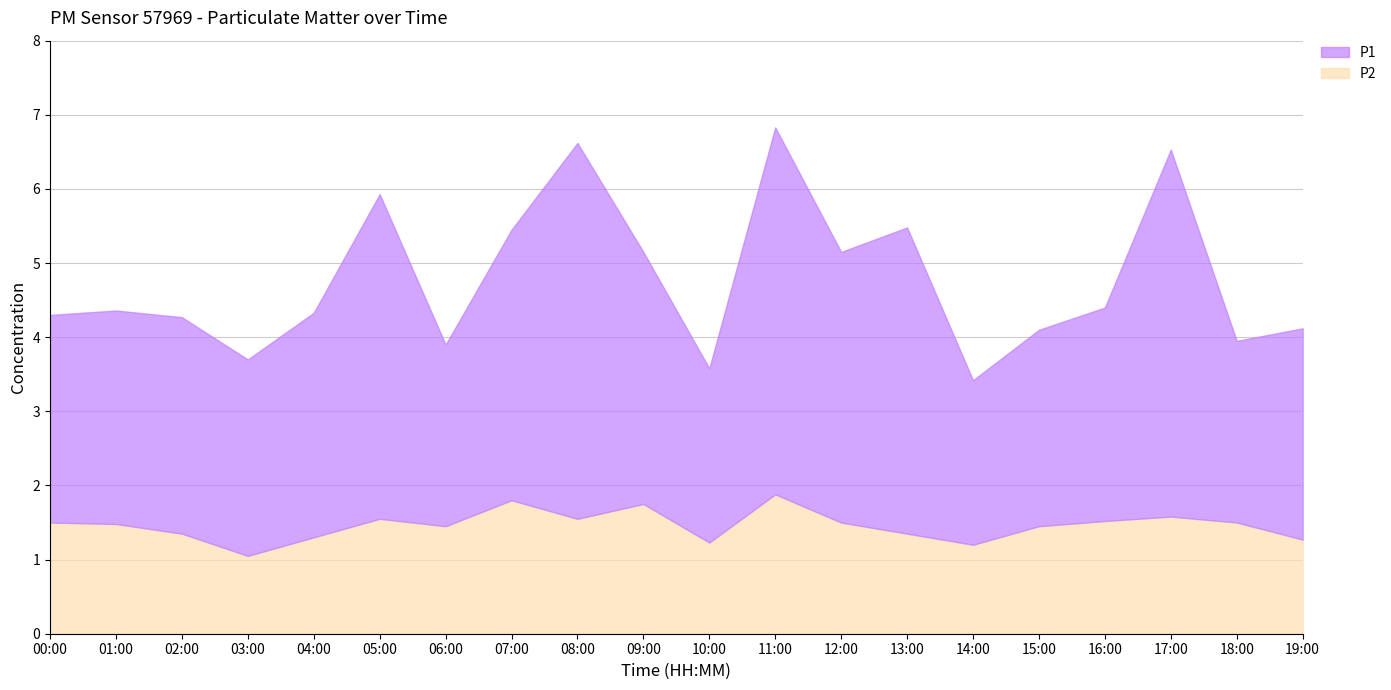

Reading left to right, what are all the values shown in this chart?

P1: 00:00=2.8	01:00=2.9	02:00=2.9	03:00=2.6	04:00=3.0	05:00=4.4	06:00=2.5	07:00=3.6	08:00=5.1	09:00=3.4	10:00=2.4	11:00=5.0	12:00=3.6	13:00=4.1	14:00=2.2	15:00=2.6	16:00=2.9	17:00=5.0	18:00=2.5	19:00=2.9
P2: 00:00=1.5	01:00=1.5	02:00=1.4	03:00=1.1	04:00=1.3	05:00=1.6	06:00=1.4	07:00=1.8	08:00=1.6	09:00=1.8	10:00=1.2	11:00=1.9	12:00=1.5	13:00=1.4	14:00=1.2	15:00=1.4	16:00=1.5	17:00=1.6	18:00=1.5	19:00=1.3